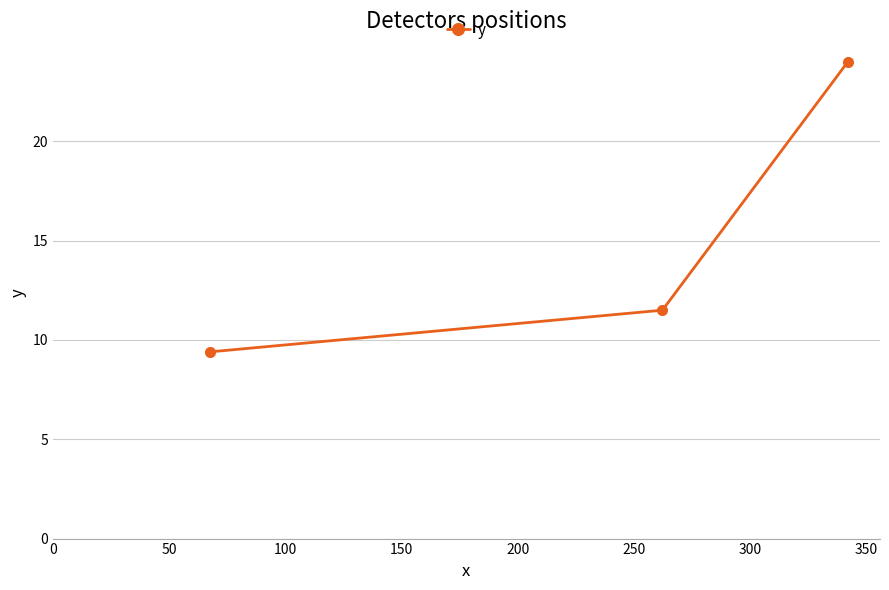

What is the average value?

15.0